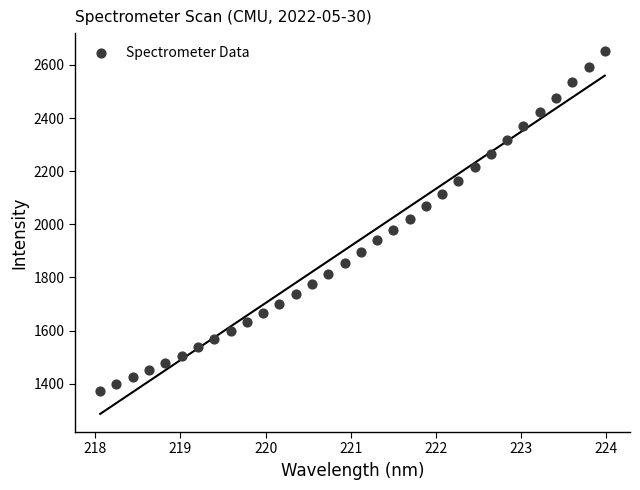

What is the range of Y values (max minus min)?

1278.2